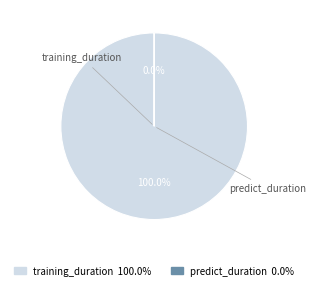

What is the majority slice?

training_duration